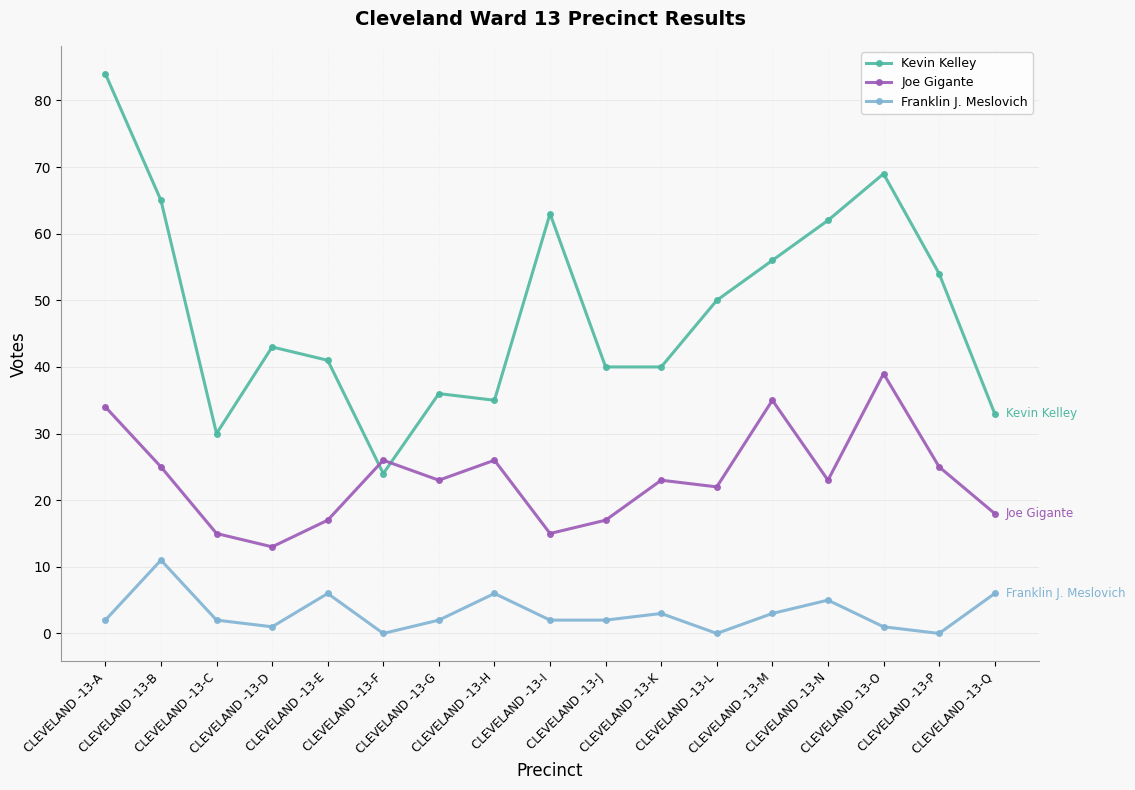

Which series has the widest spread of values?

Kevin Kelley